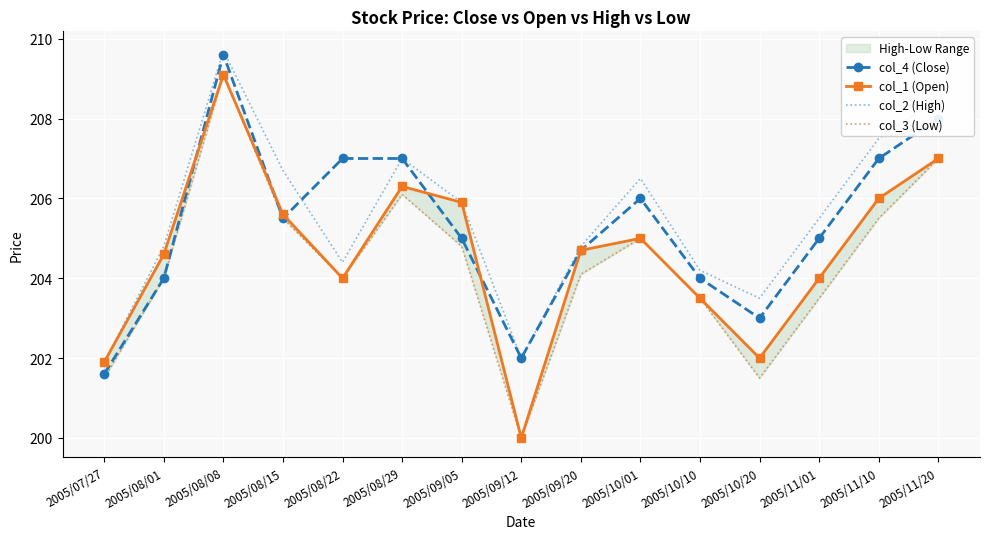

The col_2 (High) series shows 323.1 at 2005/09/12. True or false?

False